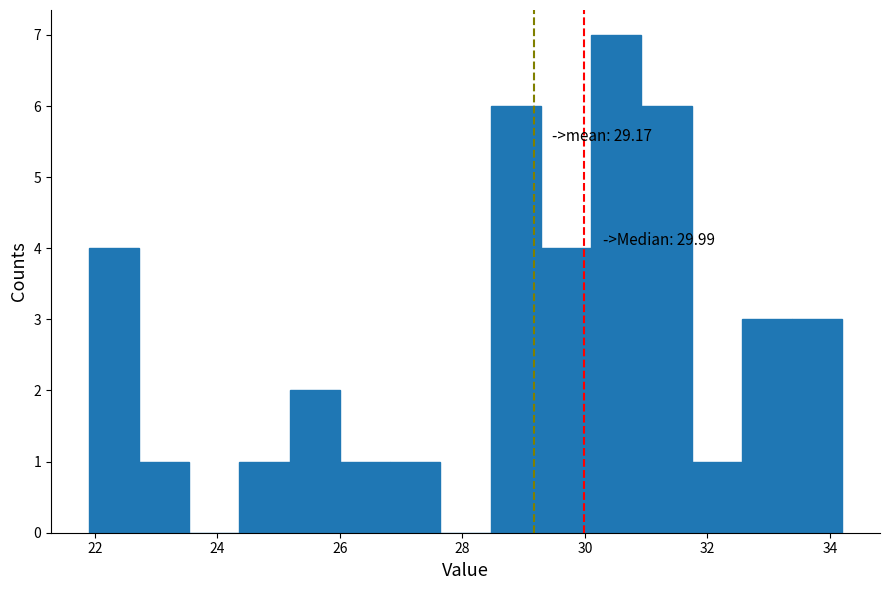

Over which range of the x-axis is the bar tallest?

30.2 to 31.0